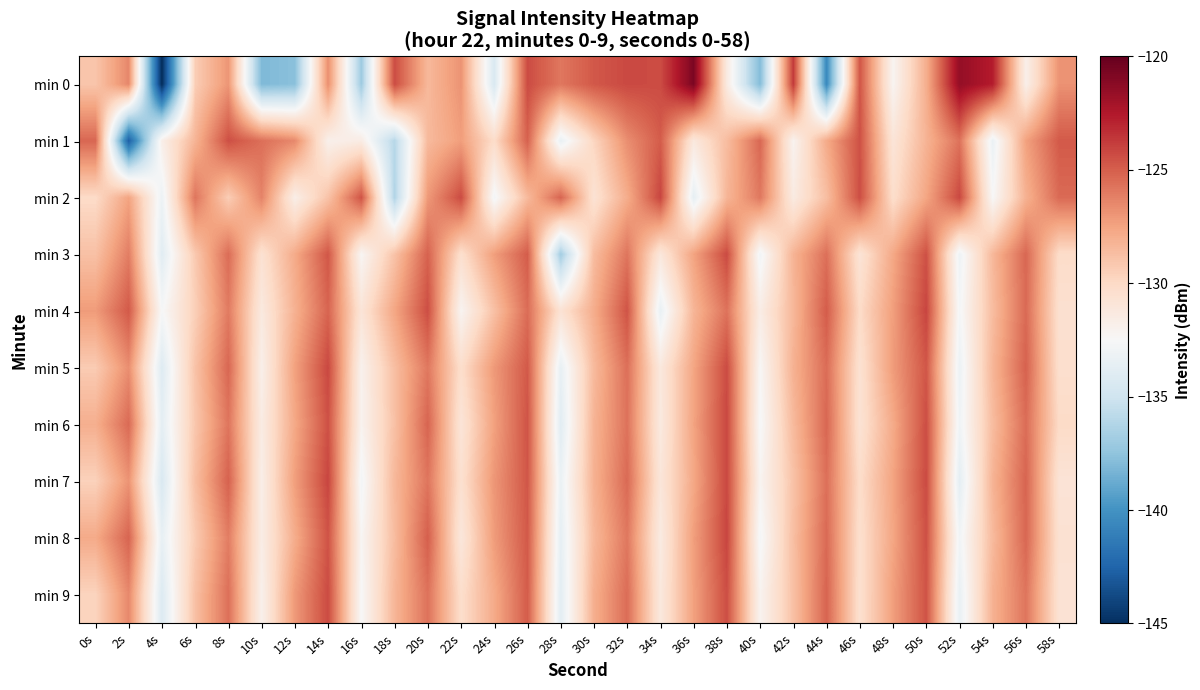

Reading right to left, transcribe all the data shown in this chart.

min 0: 58s=-126.8	56s=-131.8	54s=-122.7	52s=-121.6	50s=-128.0	48s=-132.2	46s=-124.7	44s=-140.5	42s=-123.7	40s=-137.9	38s=-131.4	36s=-120.7	34s=-124.3	32s=-124.2	30s=-124.8	28s=-125.9	26s=-124.3	24s=-134.4	22s=-126.9	20s=-128.4	18s=-124.4	16s=-137.0	14s=-126.7	12s=-137.7	10s=-138.1	8s=-127.0	6s=-129.4	4s=-145.1	2s=-126.4	0s=-129.0
min 1: 58s=-124.8	56s=-127.4	54s=-133.3	52s=-125.7	50s=-128.2	48s=-130.9	46s=-124.5	44s=-127.8	42s=-132.1	40s=-125.3	38s=-128.6	36s=-131.2	34s=-124.9	32s=-126.7	30s=-129.8	28s=-133.4	26s=-125.1	24s=-130.2	22s=-127.3	20s=-128.5	18s=-136.0	16s=-131.5	14s=-131.9	12s=-126.5	10s=-125.6	8s=-124.5	6s=-128.2	4s=-131.7	2s=-142.7	0s=-125.3
min 2: 58s=-125.4	56s=-128.1	54s=-132.5	52s=-124.2	50s=-127.6	48s=-130.3	46s=-124.4	44s=-128.7	42s=-131.4	40s=-125.9	38s=-128.3	36s=-133.6	34s=-124.1	32s=-127.9	30s=-130.7	28s=-125.2	26s=-128.5	24s=-132.8	22s=-124.3	20s=-127.1	18s=-136.2	16s=-124.6	14s=-128.9	12s=-131.7	10s=-126.3	8s=-129.4	6s=-125.8	4s=-133.2	2s=-127.5	0s=-130.1
min 3: 58s=-130.2	56s=-125.3	54s=-128.4	52s=-133.1	50s=-124.5	48s=-127.7	46s=-130.8	44s=-125.6	42s=-128.2	40s=-132.9	38s=-124.3	36s=-127.5	34s=-131.1	32s=-125.8	30s=-128.6	28s=-136.8	26s=-124.9	24s=-127.3	22s=-130.4	20s=-125.1	18s=-128.9	16s=-132.3	14s=-124.7	12s=-127.8	10s=-130.6	8s=-125.5	6s=-129.2	4s=-133.9	2s=-126.1	0s=-128.8
min 4: 58s=-130.5	56s=-125.4	54s=-128.6	52s=-132.7	50s=-124.1	48s=-127.3	46s=-130.1	44s=-124.9	42s=-128.4	40s=-131.6	38s=-125.7	36s=-128.3	34s=-133.4	32s=-124.6	30s=-127.9	28s=-130.7	26s=-125.5	24s=-128.8	22s=-132.2	20s=-124.4	18s=-127.6	16s=-130.9	14s=-125.2	12s=-128.1	10s=-131.3	8s=-126.0	6s=-129.5	4s=-132.6	2s=-124.8	0s=-127.2
min 5: 58s=-130.4	56s=-125.1	54s=-128.3	52s=-133.2	50s=-124.7	48s=-127.2	46s=-130.6	44s=-125.5	42s=-128.1	40s=-132.4	38s=-124.3	36s=-127.6	34s=-131.2	32s=-125.6	30s=-128.5	28s=-133.5	26s=-124.8	24s=-127.1	22s=-130.3	20s=-125.9	18s=-128.7	16s=-132.0	14s=-124.2	12s=-127.4	10s=-131.8	8s=-125.3	6s=-128.9	4s=-134.1	2s=-126.7	0s=-129.3
min 6: 58s=-130.1	56s=-125.5	54s=-128.6	52s=-133.0	50s=-124.4	48s=-127.8	46s=-130.7	44s=-125.3	42s=-128.5	40s=-132.6	38s=-124.2	36s=-127.5	34s=-131.3	32s=-125.7	30s=-128.2	28s=-133.9	26s=-124.6	24s=-127.4	22s=-130.9	20s=-125.2	18s=-128.8	16s=-132.1	14s=-124.5	12s=-127.7	10s=-131.5	8s=-125.8	6s=-129.1	4s=-133.7	2s=-125.4	0s=-128.0
min 7: 58s=-130.8	56s=-125.2	54s=-128.2	52s=-133.7	50s=-124.3	48s=-127.5	46s=-130.2	44s=-125.6	42s=-128.9	40s=-132.2	38s=-124.2	36s=-127.7	34s=-131.0	32s=-125.4	30s=-128.1	28s=-133.3	26s=-124.7	24s=-127.0	22s=-130.5	20s=-125.8	18s=-128.4	16s=-132.8	14s=-124.1	12s=-127.3	10s=-131.7	8s=-125.1	6s=-128.7	4s=-134.4	2s=-126.9	0s=-129.6
min 8: 58s=-130.6	56s=-125.3	54s=-128.5	52s=-132.9	50s=-124.5	48s=-127.6	46s=-130.4	44s=-125.4	42s=-128.7	40s=-132.7	38s=-124.1	36s=-127.3	34s=-131.4	32s=-125.9	30s=-128.4	28s=-133.6	26s=-124.8	24s=-127.2	22s=-131.1	20s=-125.0	18s=-128.6	16s=-132.3	14s=-124.6	12s=-127.9	10s=-131.6	8s=-126.1	6s=-129.3	4s=-133.5	2s=-125.2	0s=-127.8
min 9: 58s=-130.7	56s=-125.8	54s=-128.1	52s=-133.4	50s=-124.6	48s=-127.3	46s=-130.5	44s=-125.2	42s=-128.8	40s=-132.1	38s=-124.4	36s=-127.4	34s=-131.2	32s=-125.5	30s=-128.0	28s=-133.8	26s=-124.9	24s=-127.8	22s=-130.3	20s=-125.7	18s=-128.3	16s=-132.5	14s=-124.3	12s=-127.1	10s=-131.9	8s=-125.6	6s=-128.8	4s=-134.2	2s=-126.5	0s=-129.7